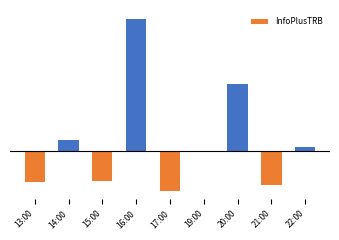

Are the bars horizontal?

No